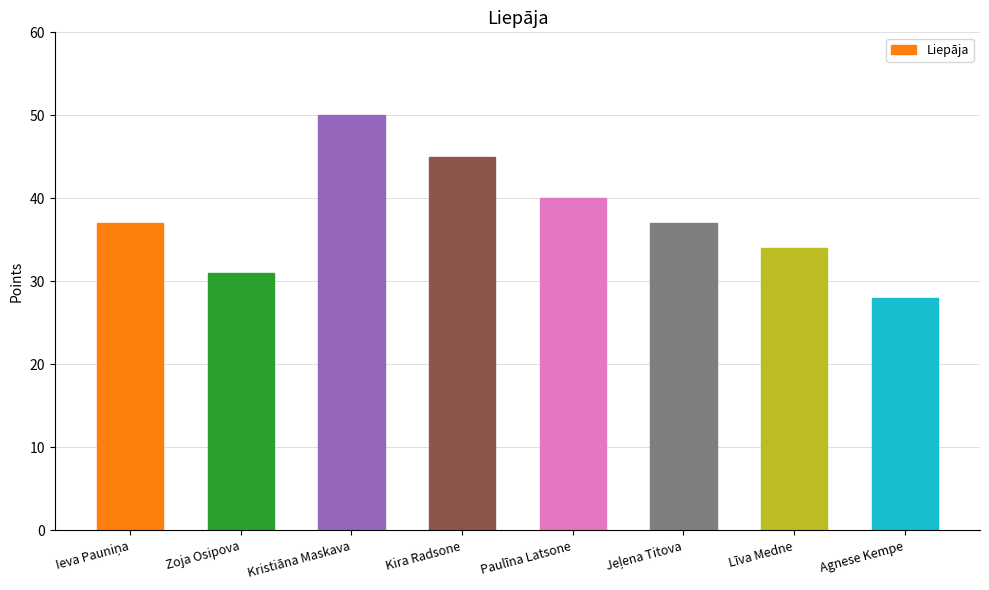

What is the sum of all values?

302